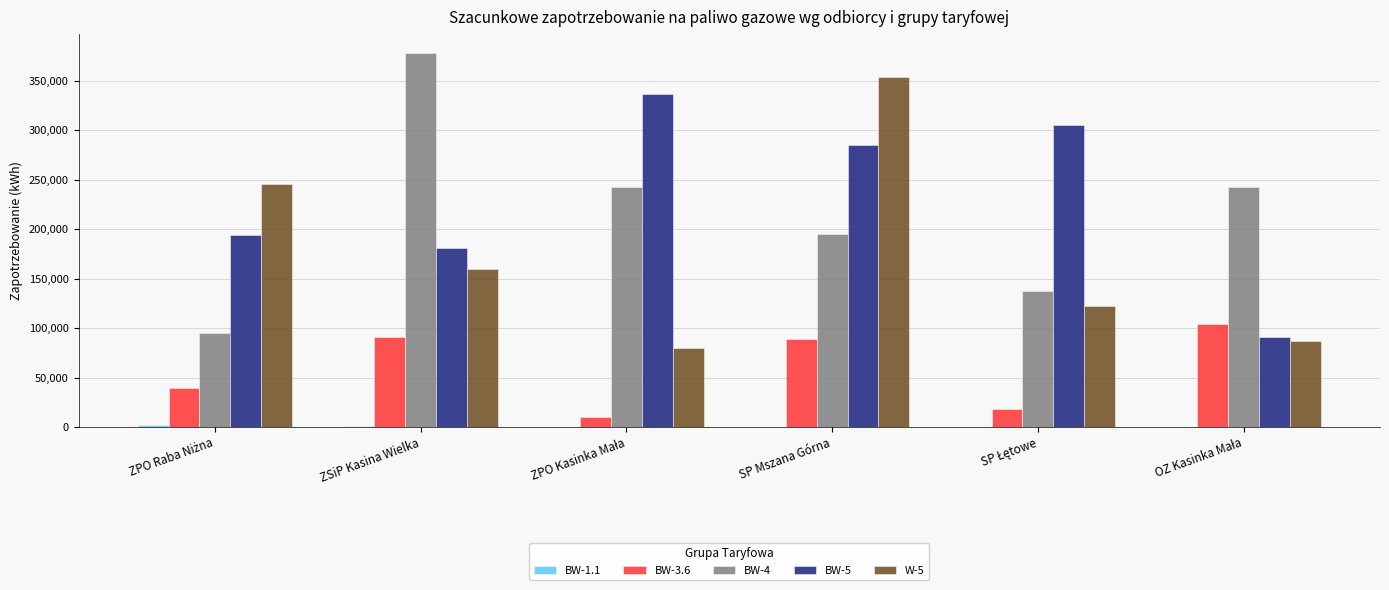

Which series has the largest range (max minus min)?

BW-4